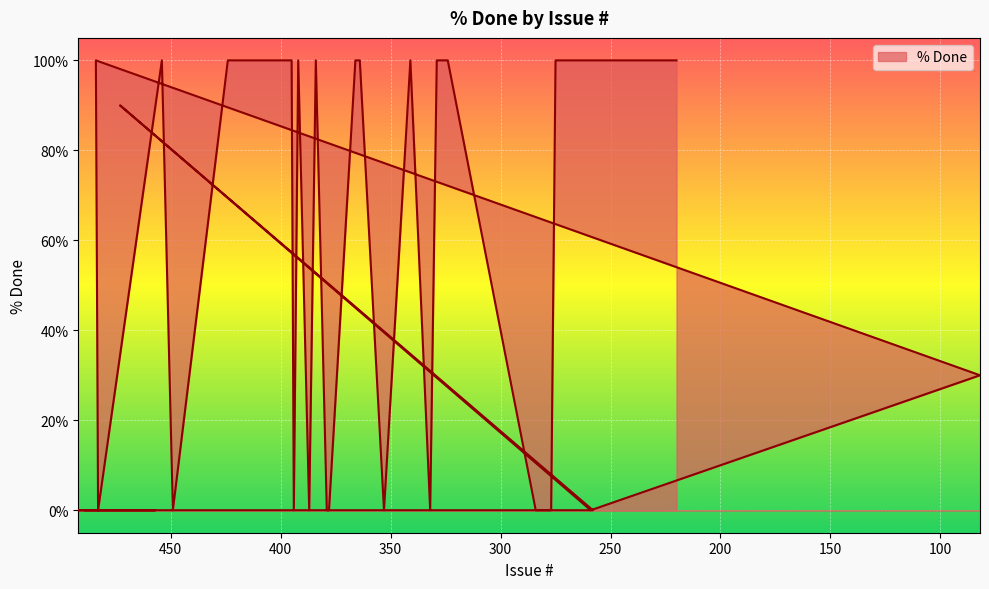

How many lines are shown in the chart?

1